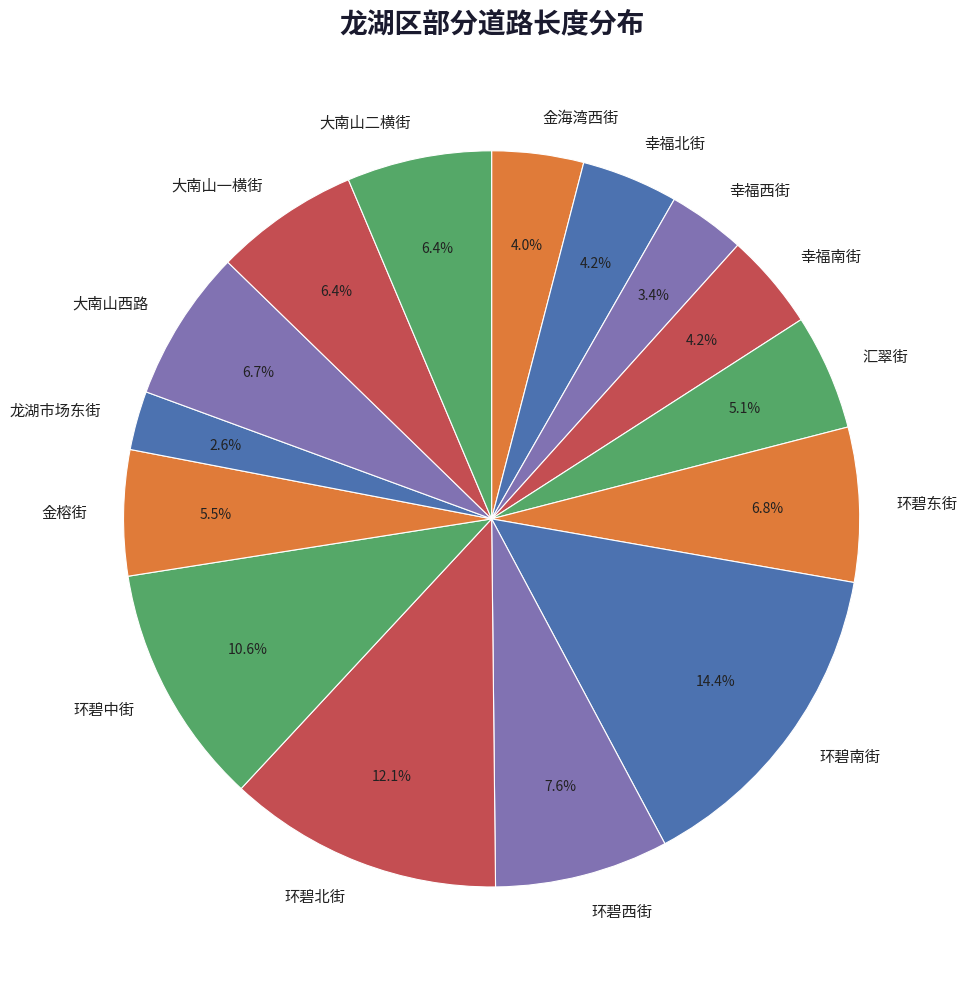

Which category has the smallest portion of the pie?

龙湖市场东街